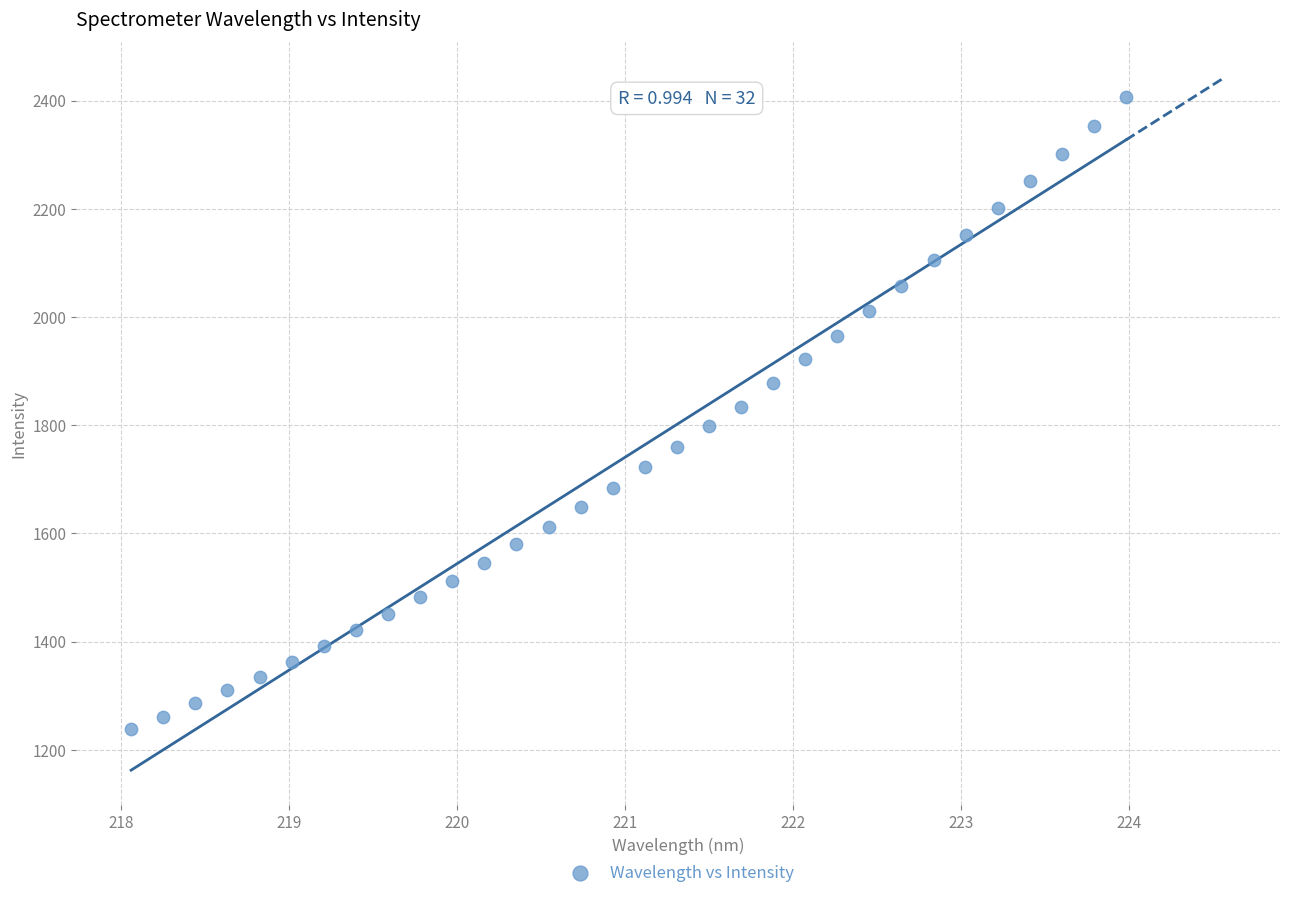

What is the range of X values (max minus min)?

5.9